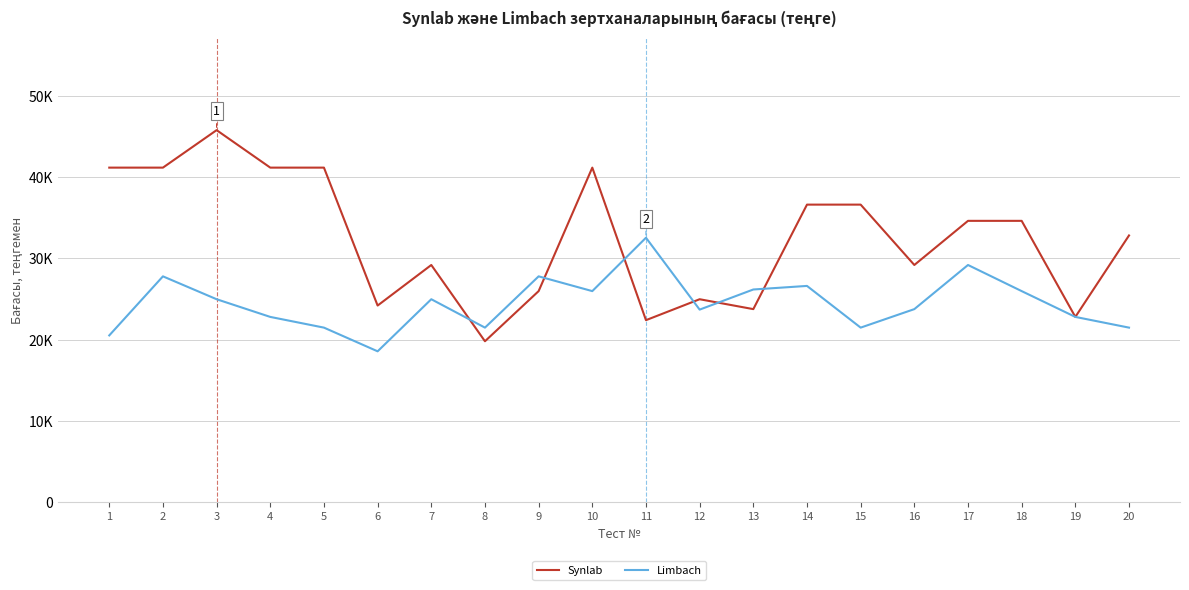

At which label is Synlab closest to 32810?

20